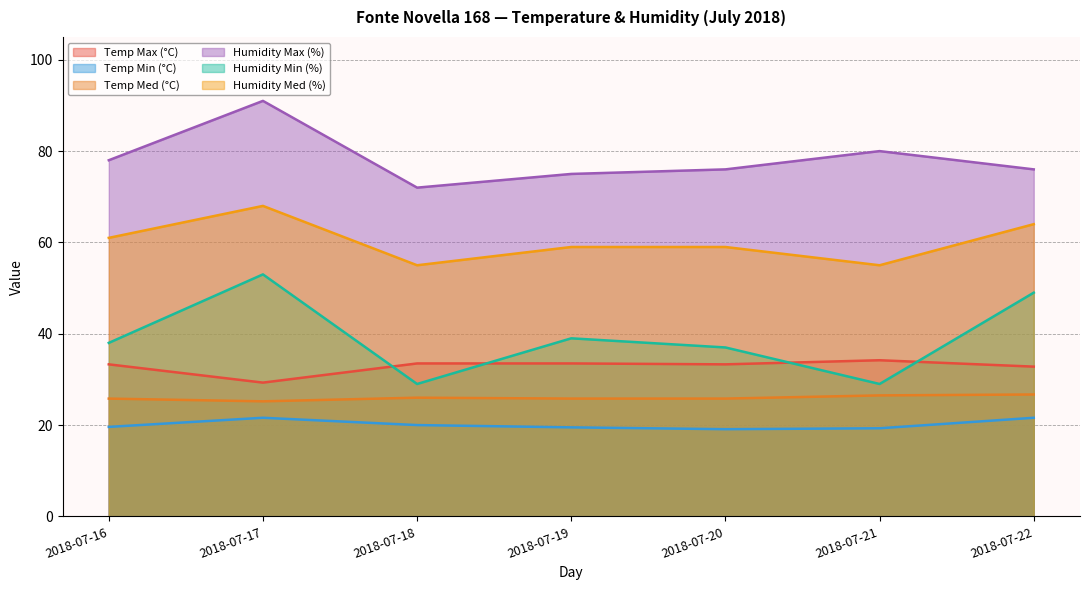

Between 2018-07-19 and 2018-07-21, which is larger?

2018-07-21